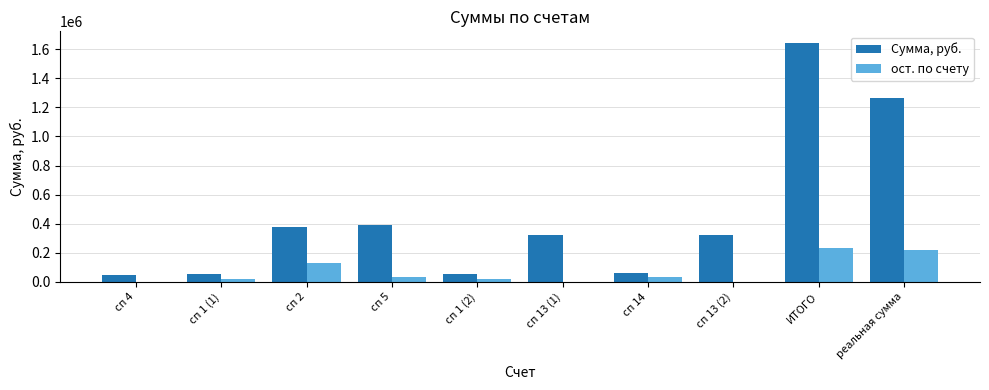

Between сп 1 (2) and сп 13 (2), which series saw the biggest shift?

Сумма, руб.